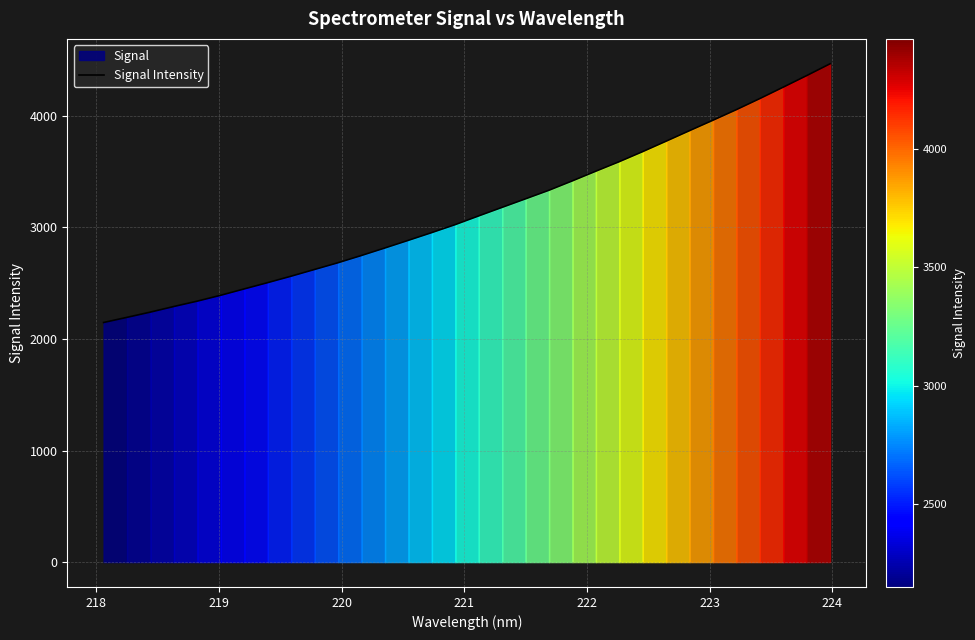

How many categories are shown in the chart?

32